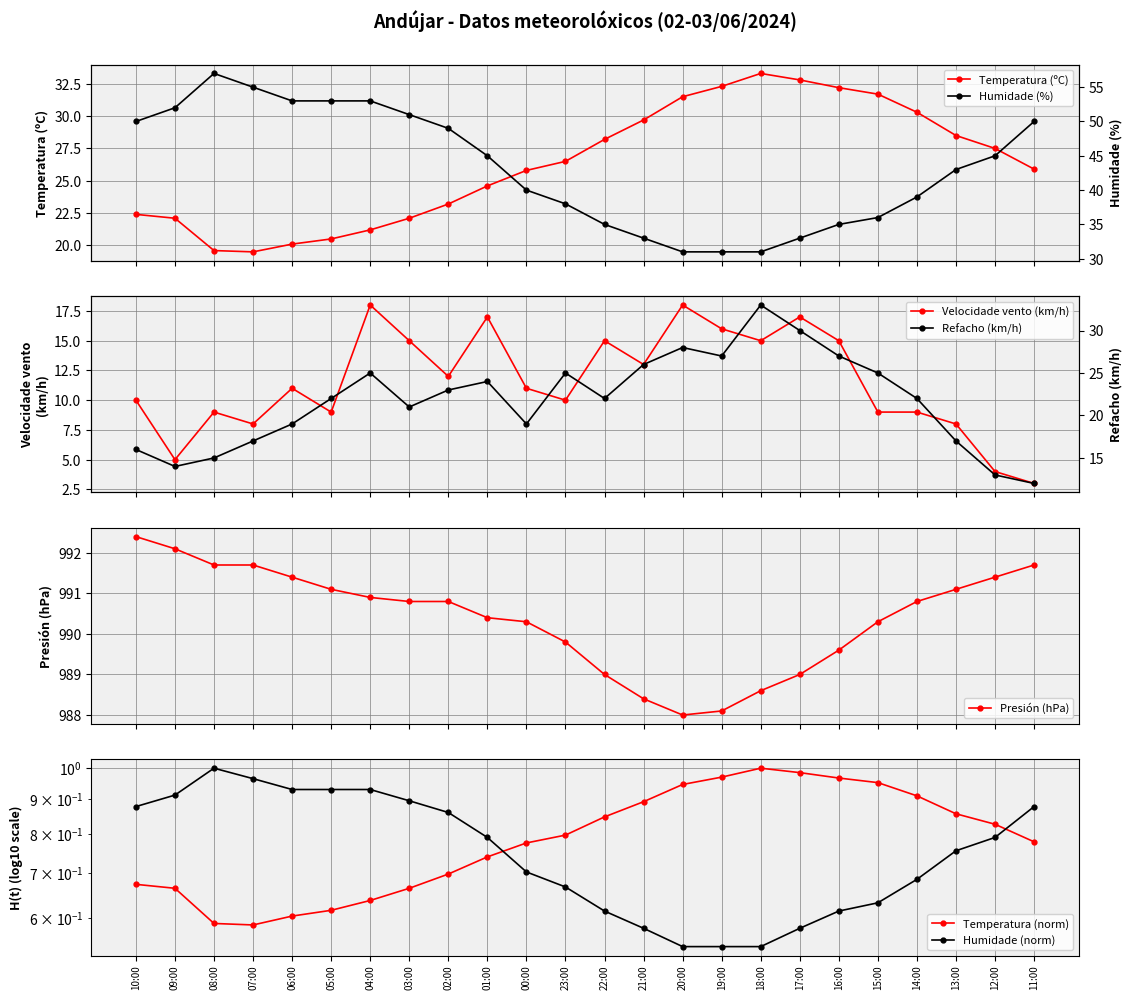

Where is Refacho (km/h) nearest to the value 22?

05:00